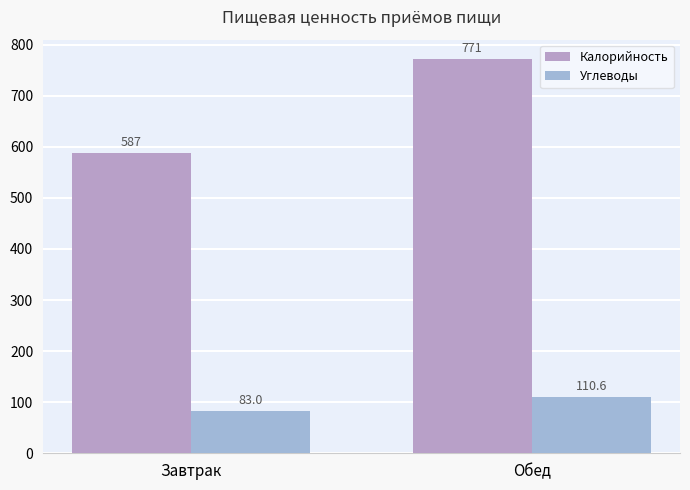

How many bars are there in each group?

2